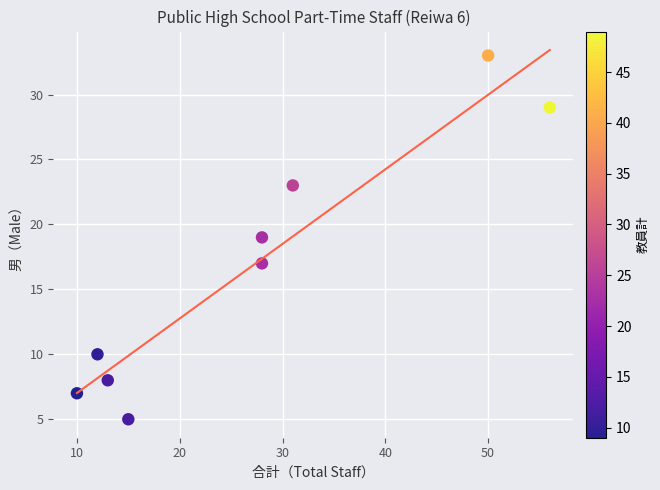

What is the range of X values (max minus min)?

46